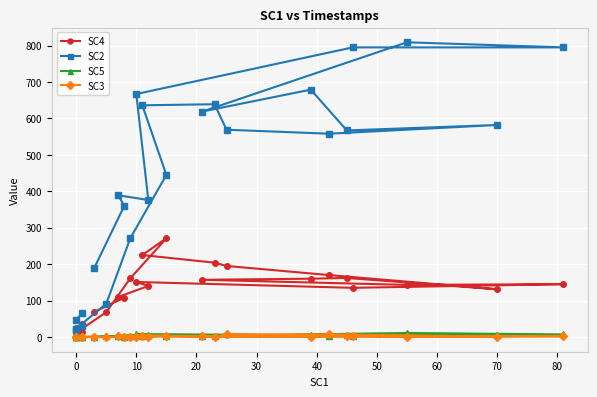

True or false: SC2 and SC4 cross at least once.

False